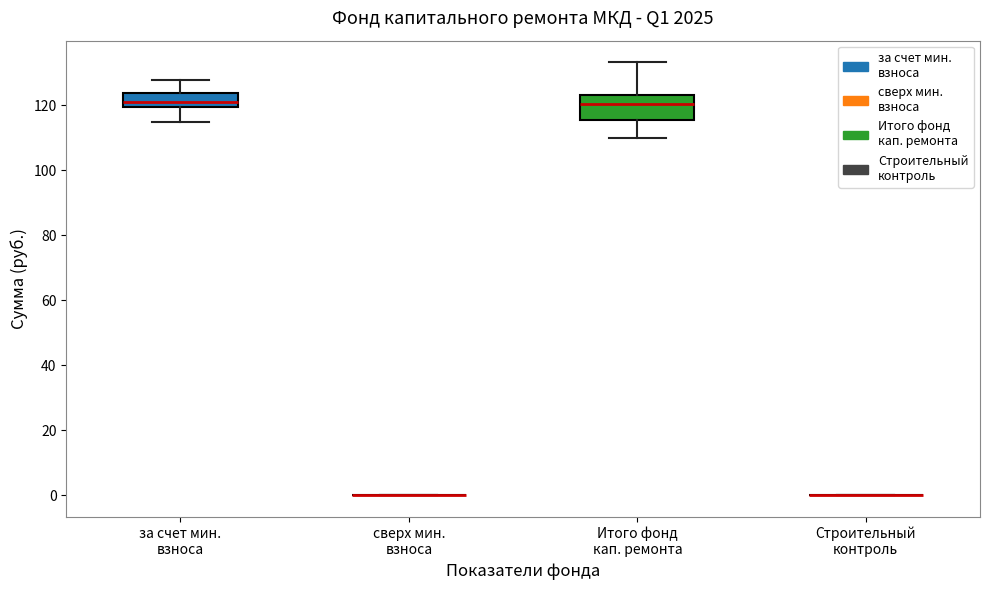

Reading left to right, read every box against the y-axis: the position of its median line, the range the box covers, and the ends of its whiskers. The values are not printed on the chart, so give them approximately, as read against the axis.

за счет мин. взноса: median 122, box 120 to 124, whiskers 114 to 128
сверх мин. взноса: box collapsed to a line at 0, whiskers 0 to 0
Итого фонд кап. ремонта: median 120, box 116 to 124, whiskers 110 to 134
Строительный контроль: box collapsed to a line at 0, whiskers 0 to 0